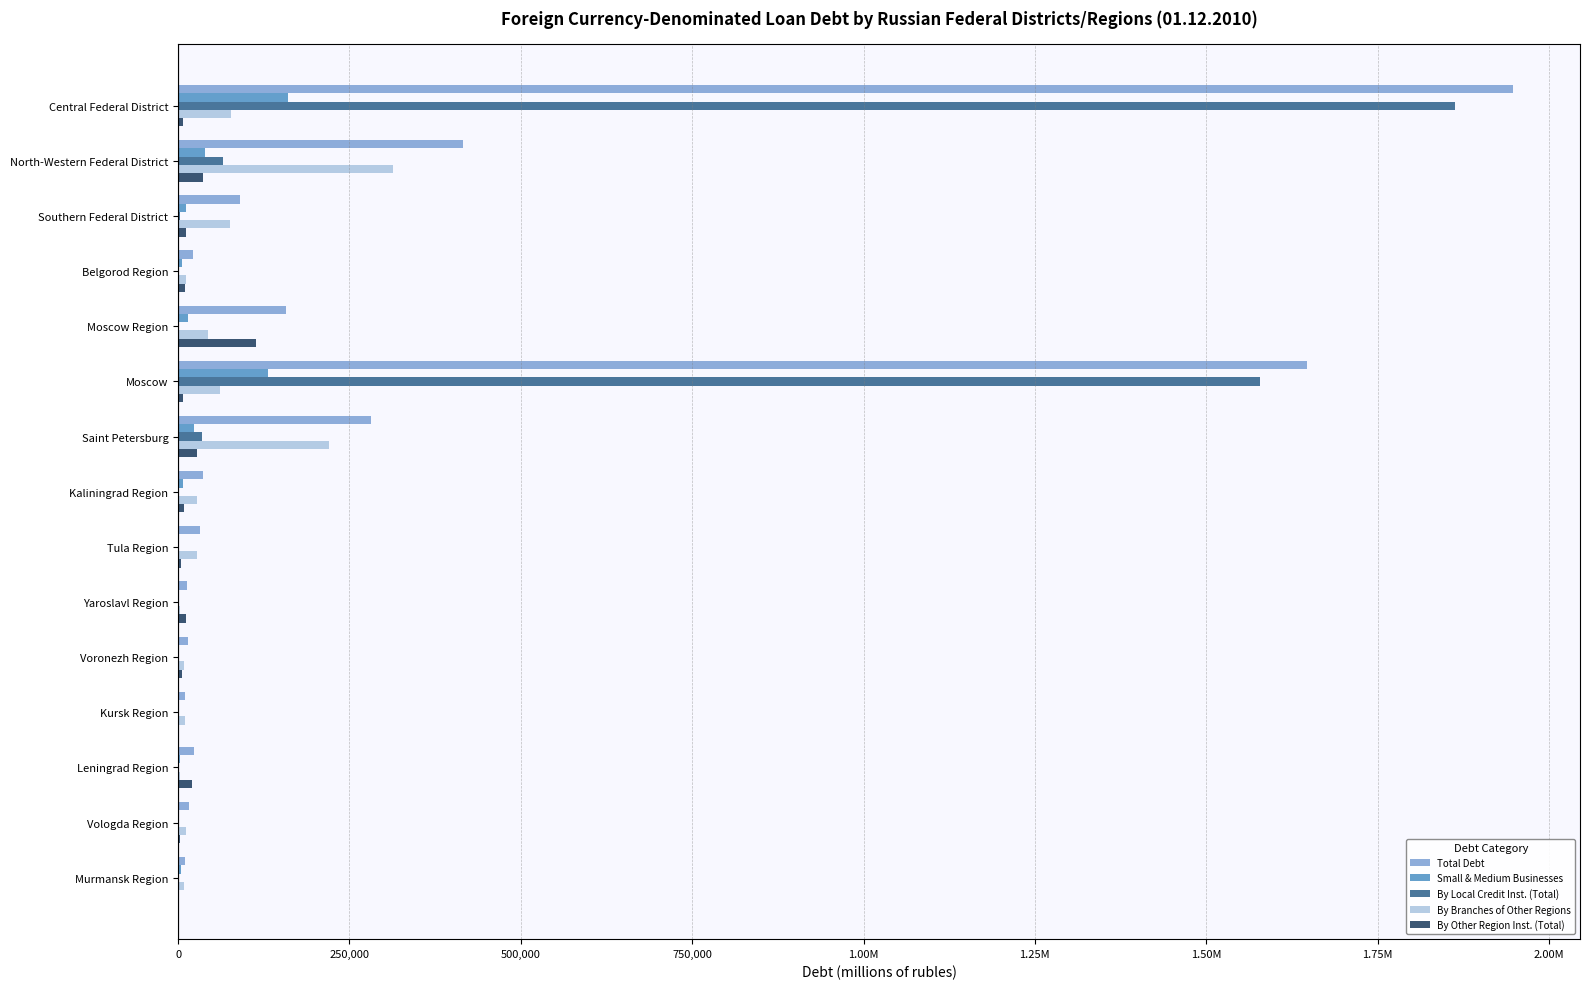

What are all the series names shown in the legend?

Total Debt, Small & Medium Businesses, By Local Credit Inst. (Total), By Branches of Other Regions, By Other Region Inst. (Total)